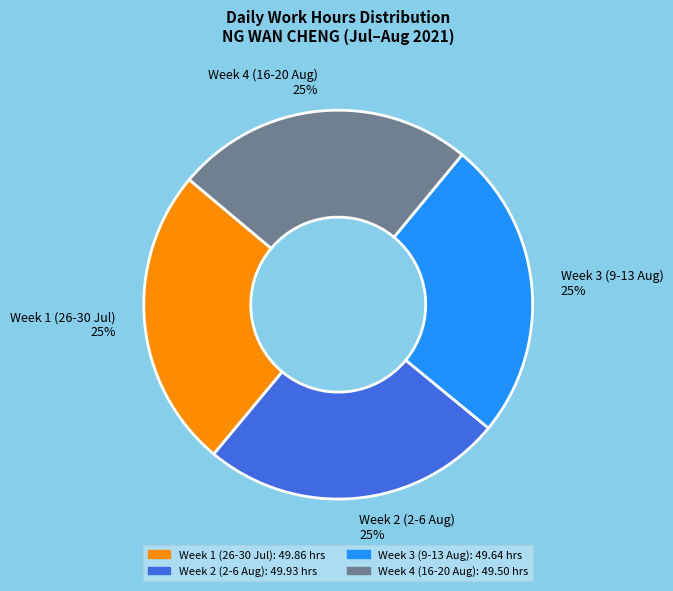

Approximately how many times larger is the value at Week 3 (9-13 Aug) compared to Week 1 (26-30 Jul)?

1.0